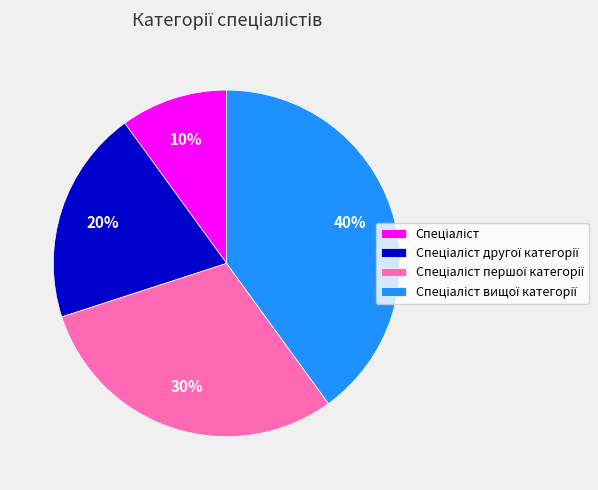

Is there a majority slice in this chart?

No